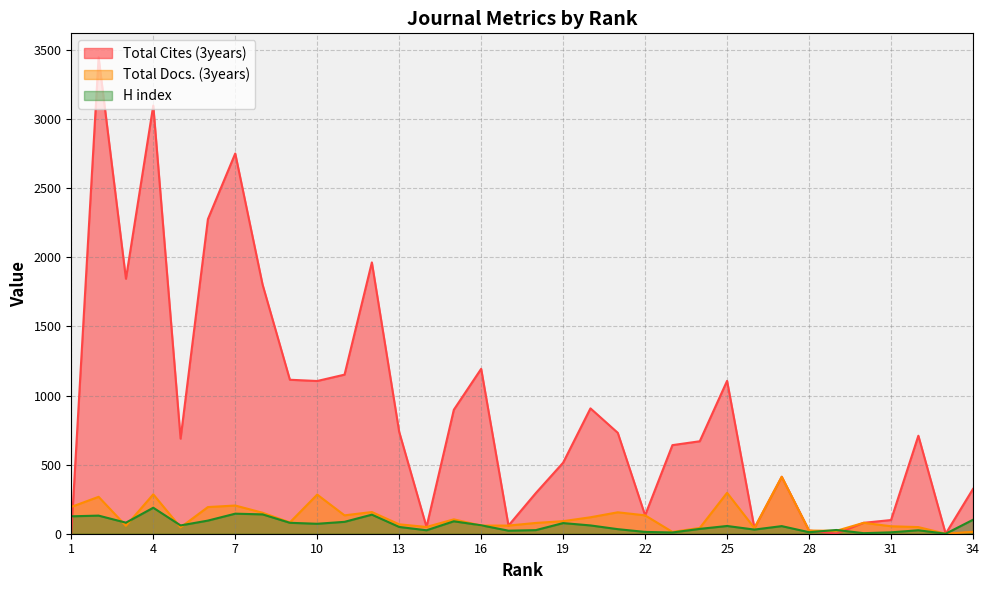

What is the difference between the maximum and minimum values in the Total Docs. (3years) series?

412